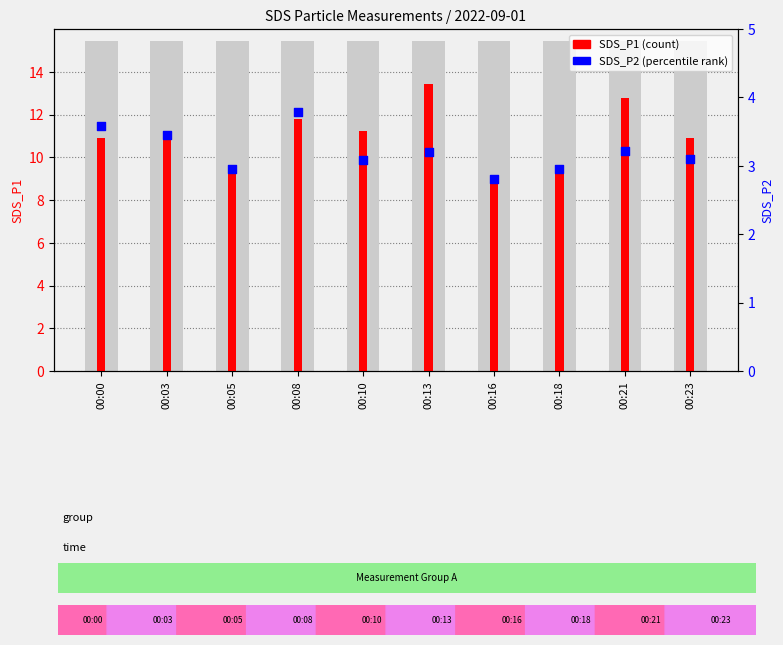

At which category is the sum across all series the highest?

00:13